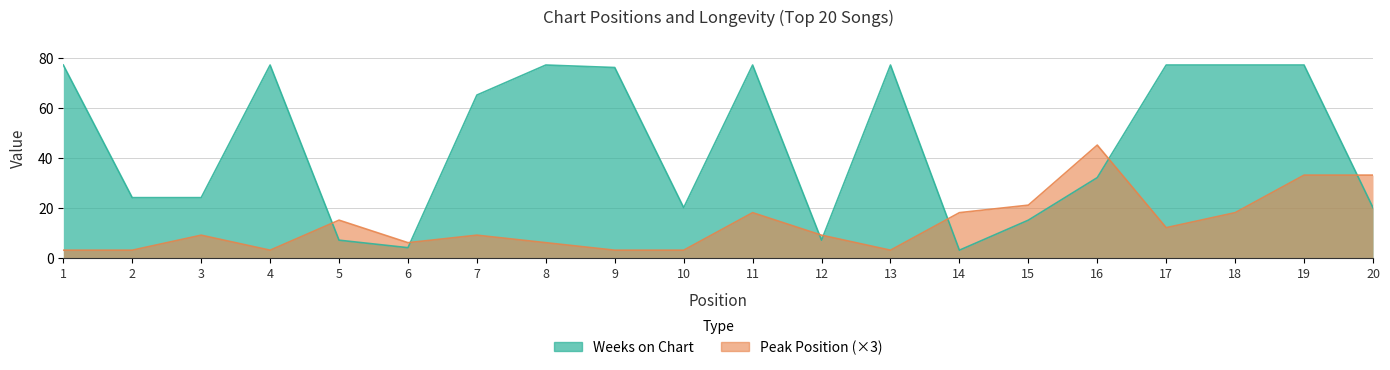

After their last crossing, which series has the higher values: Weeks on Chart or Peak Position?

Peak Position